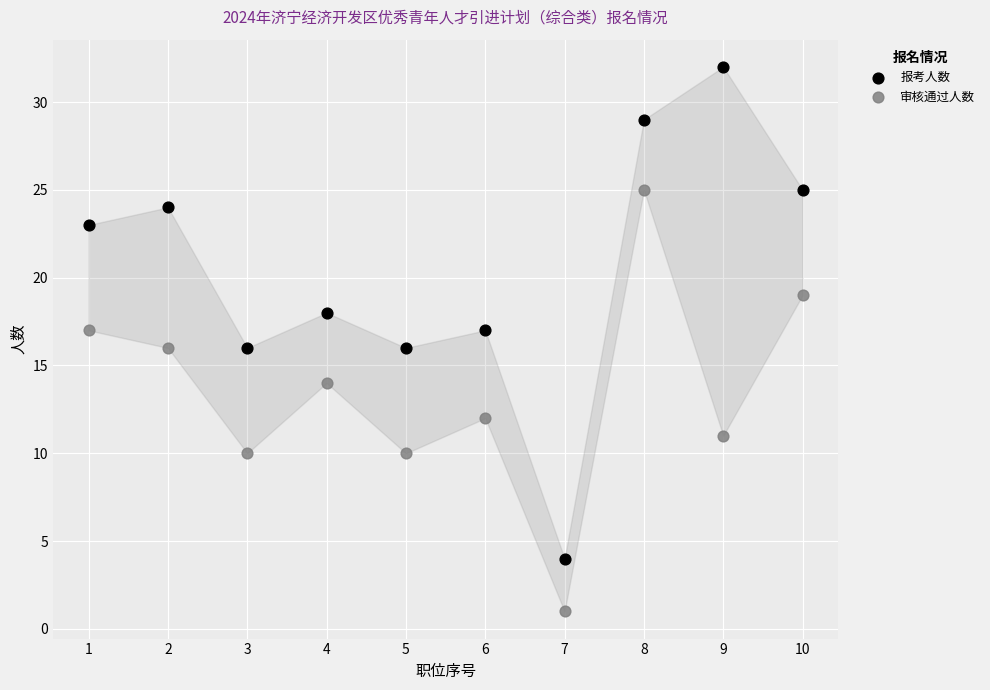

What are all the series names shown in the legend?

报考人数, 审核通过人数